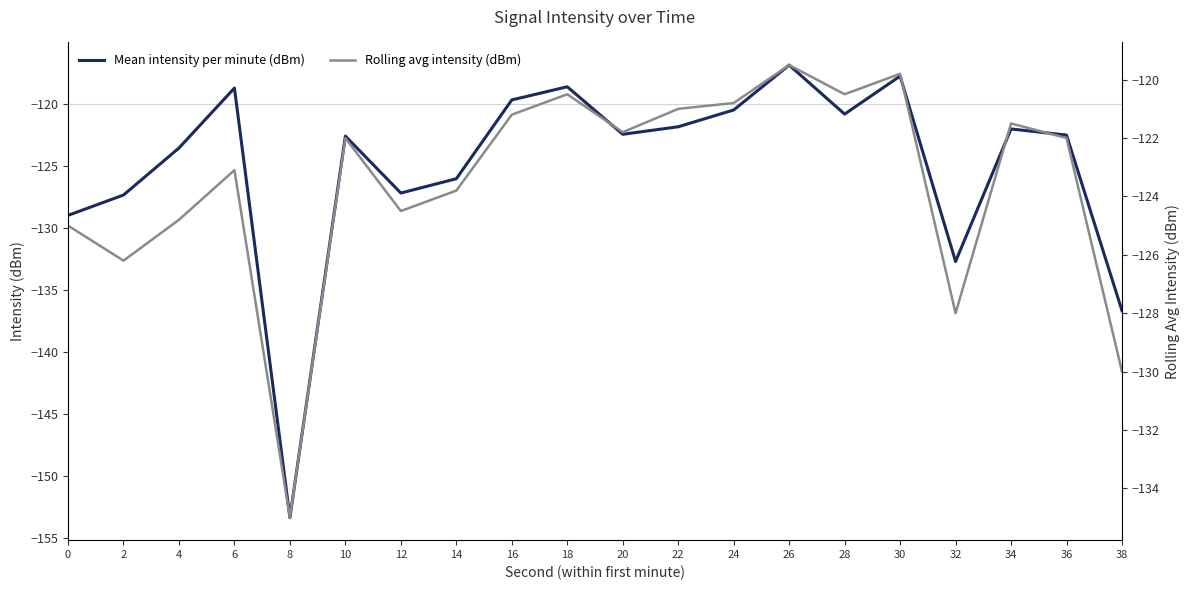

At which category is the sum across all series the highest?

26